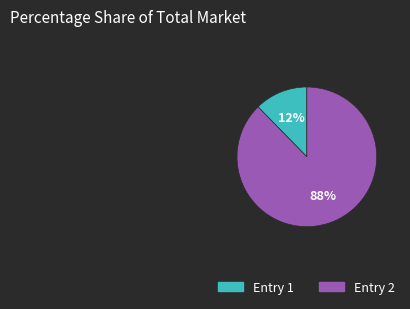

Is there a majority slice in this chart?

Yes